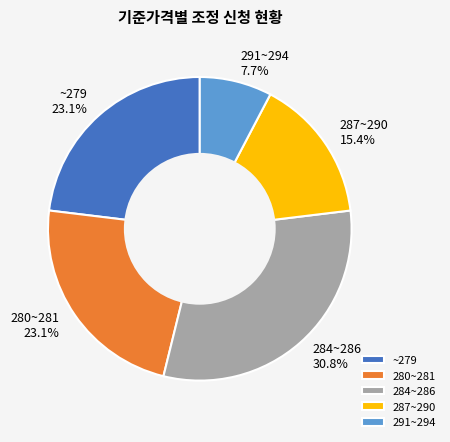

To the nearest percent, what is the difference between the largest and smallest slice percentages?

23%